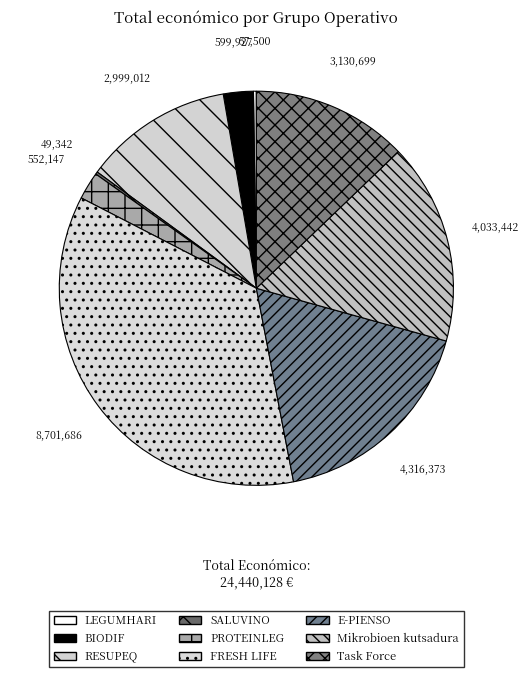

Is the sum of Task Force and PROTEINLEG greater than half?

No